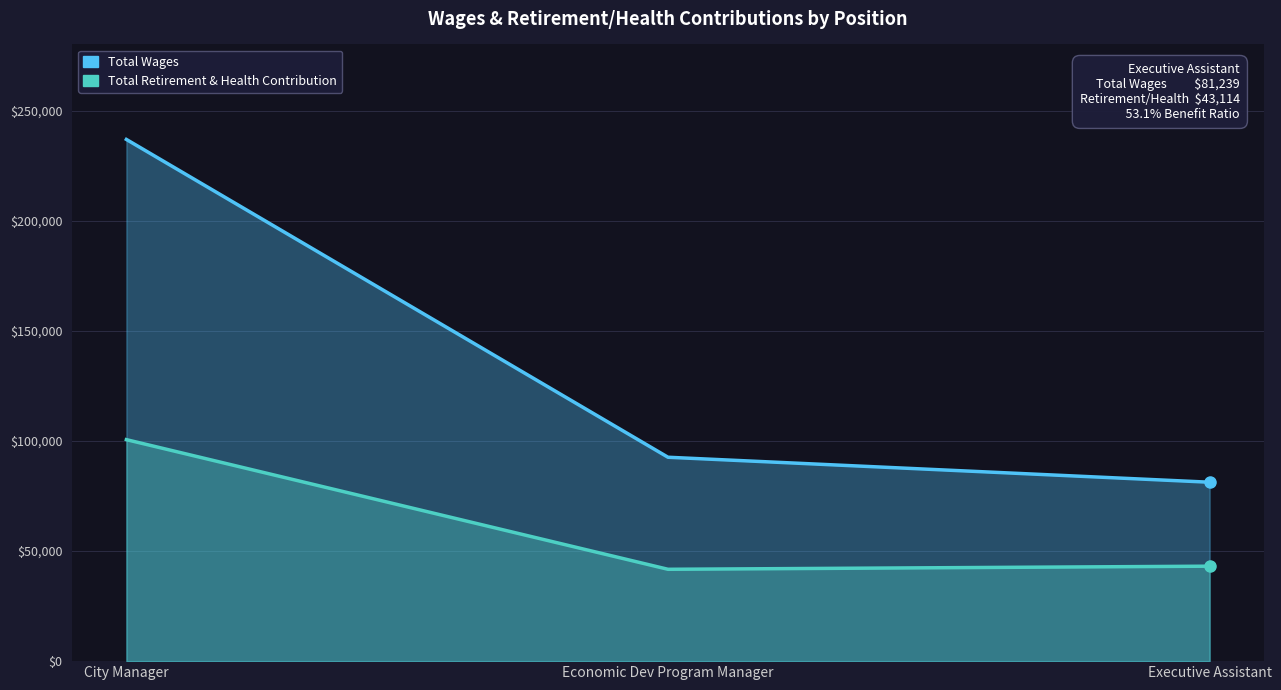

What is the difference between the second highest and minimum values in the Total Retirement & Health Contribution series?

1412